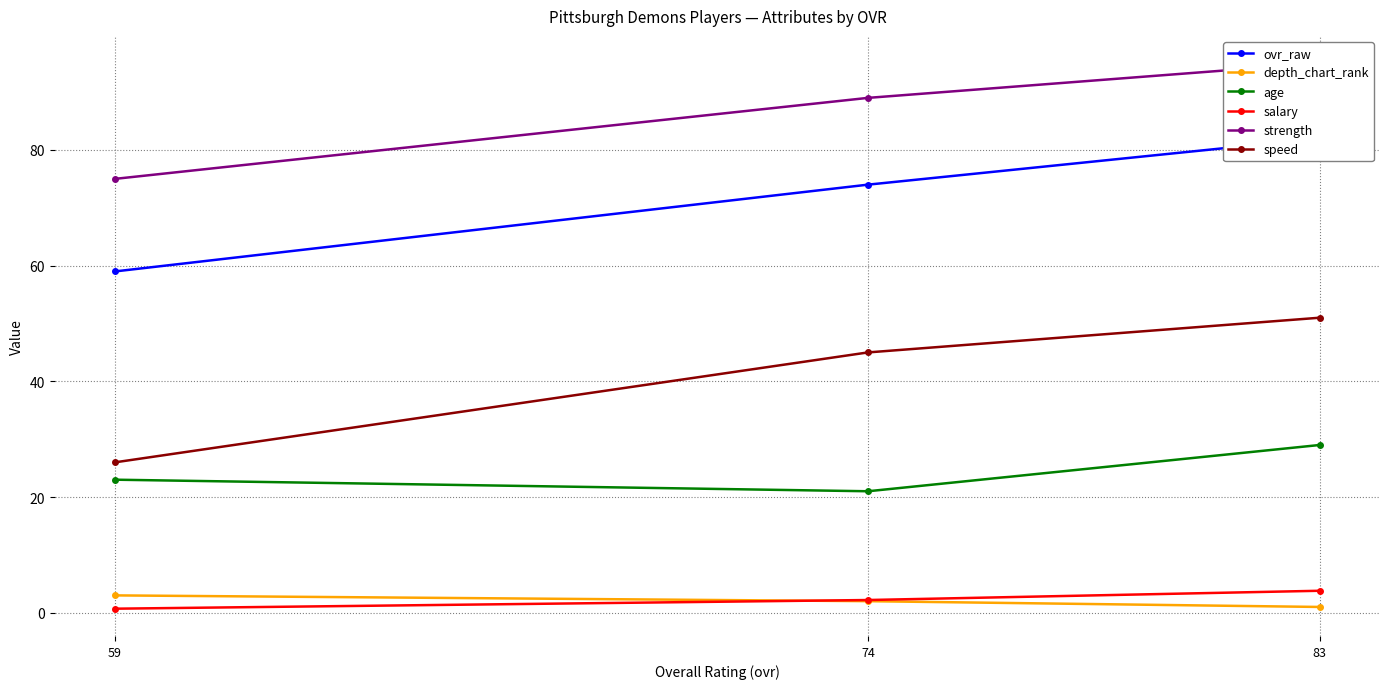

Which series changed the most between 83 and 59?

speed